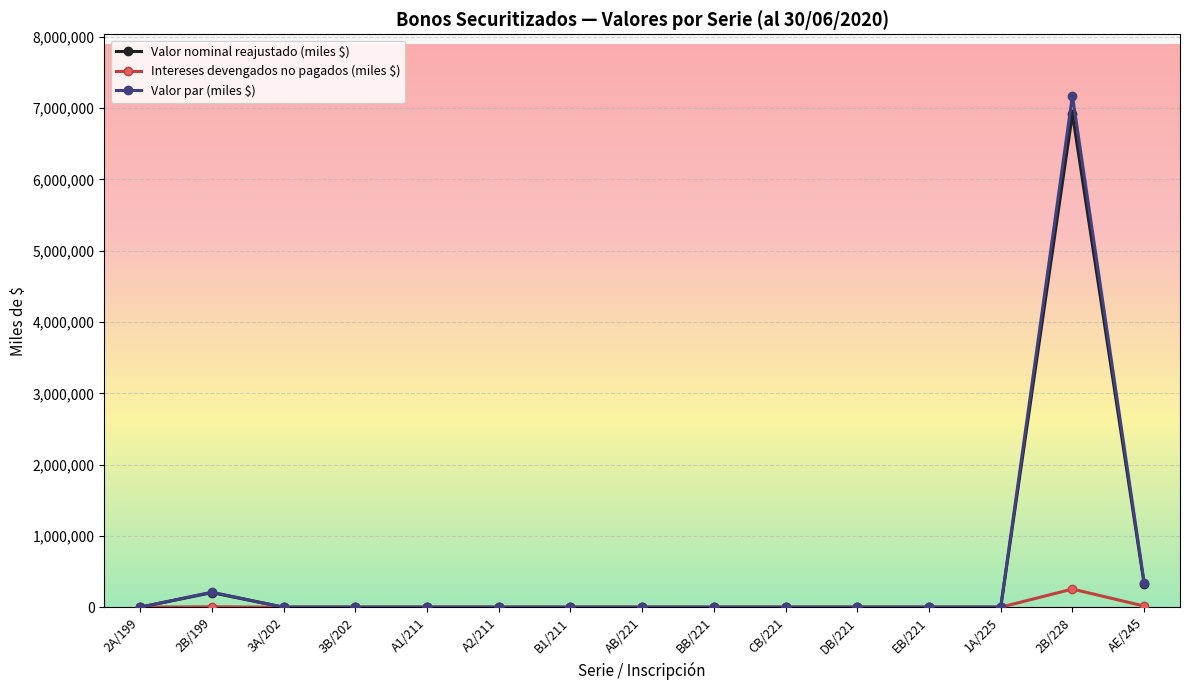

At which category does the chart reach its peak across all series?

2B/228